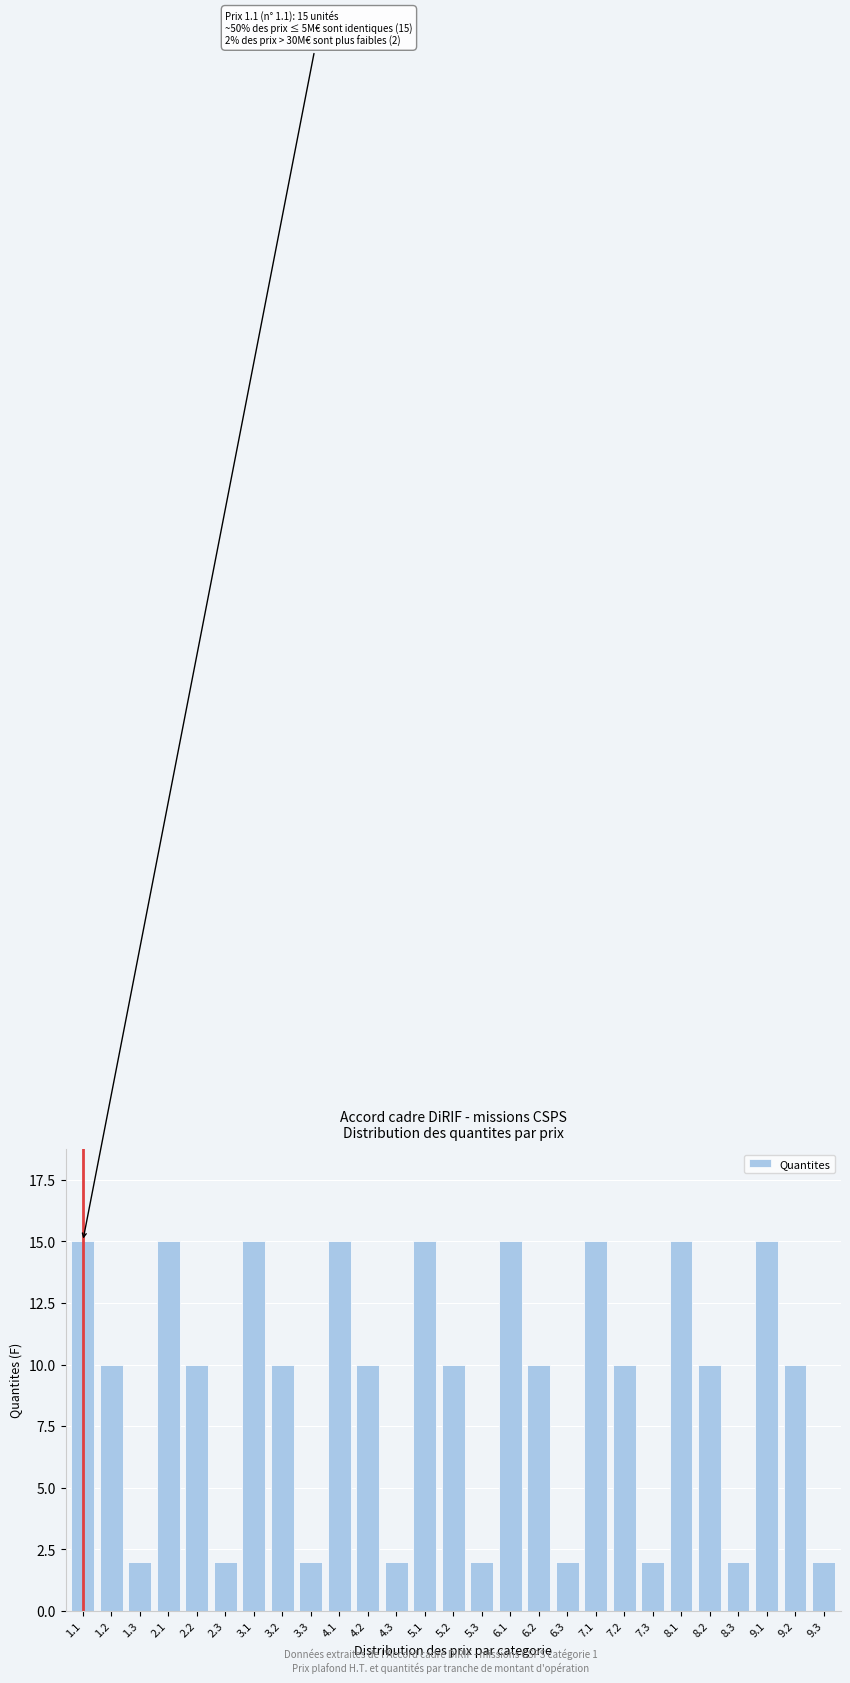

Reading left to right, list all the values displayed in this chart.

1.1=15	1.2=10	1.3=2	2.1=15	2.2=10	2.3=2	3.1=15	3.2=10	3.3=2	4.1=15	4.2=10	4.3=2	5.1=15	5.2=10	5.3=2	6.1=15	6.2=10	6.3=2	7.1=15	7.2=10	7.3=2	8.1=15	8.2=10	8.3=2	9.1=15	9.2=10	9.3=2